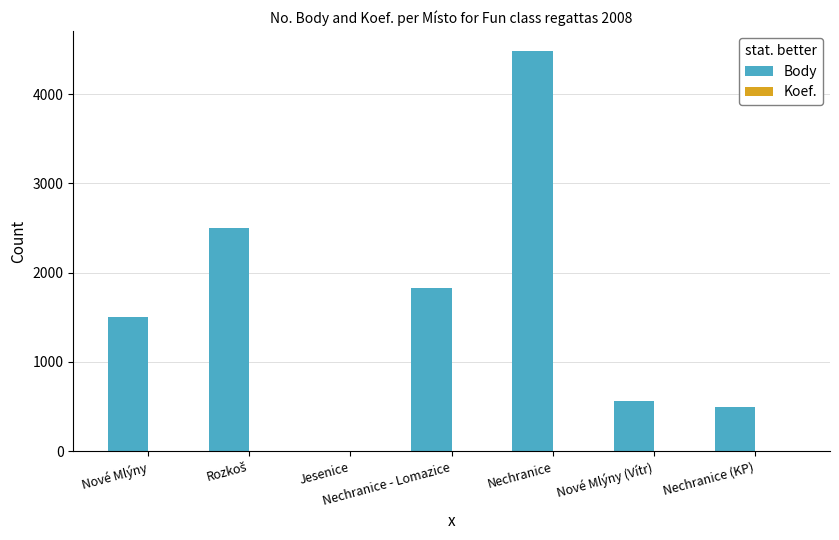

Between Nechranice - Lomazice and Nechranice, which series saw the biggest shift?

Body